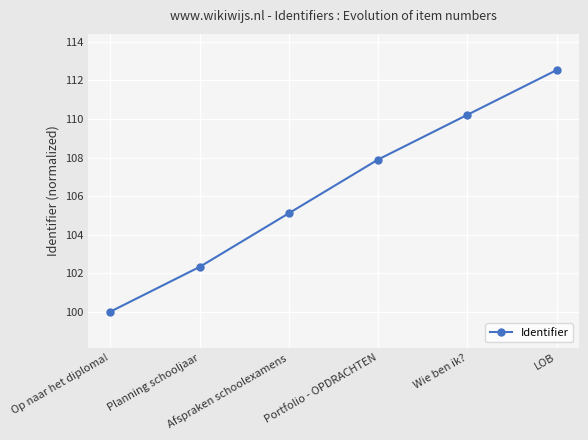

Approximately how many times larger is the value at Afspraken schoolexamens compared to Planning schooljaar?

1.0